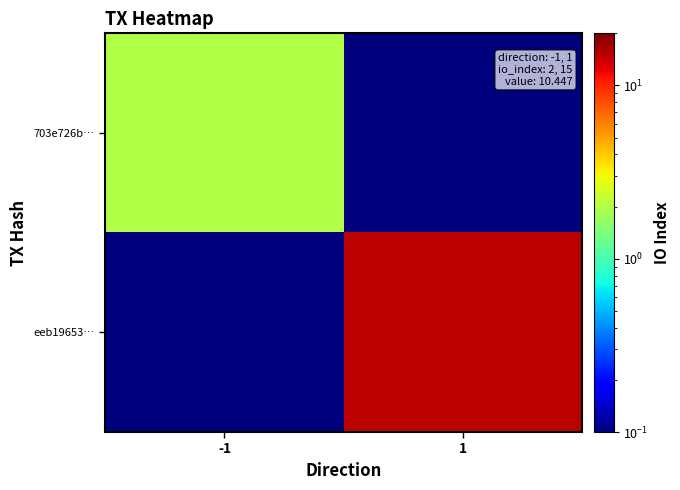

Reading left to right, transcribe all the data shown in this chart.

703e726b…: -1=2.0	1=0.1
eeb19653…: -1=0.1	1=15.0